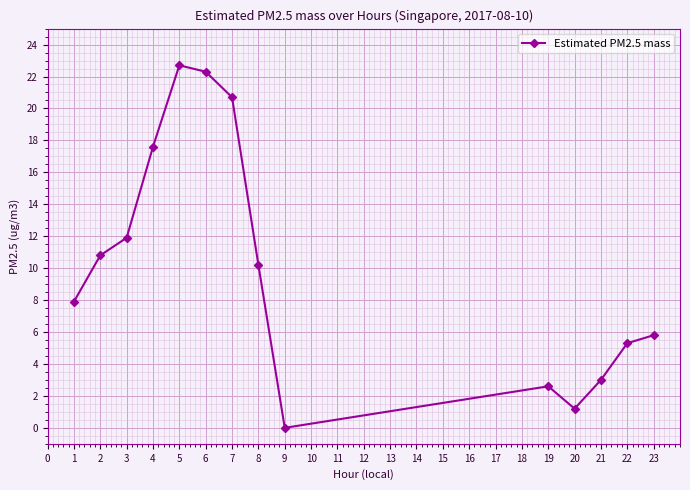

True or false: the data shows 4.8 at 1.

False